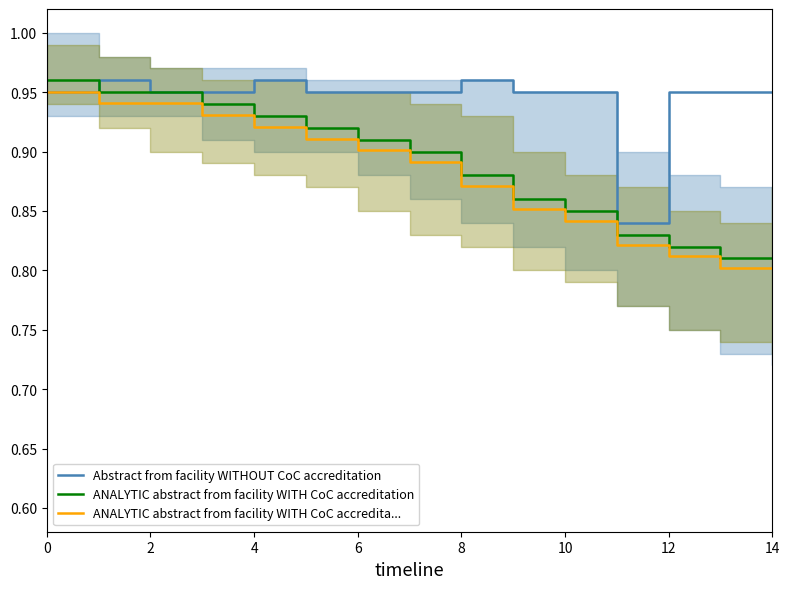

What is the difference between the second highest and minimum values in the Abstract from facility WITHOUT CoC accreditation series?

0.1